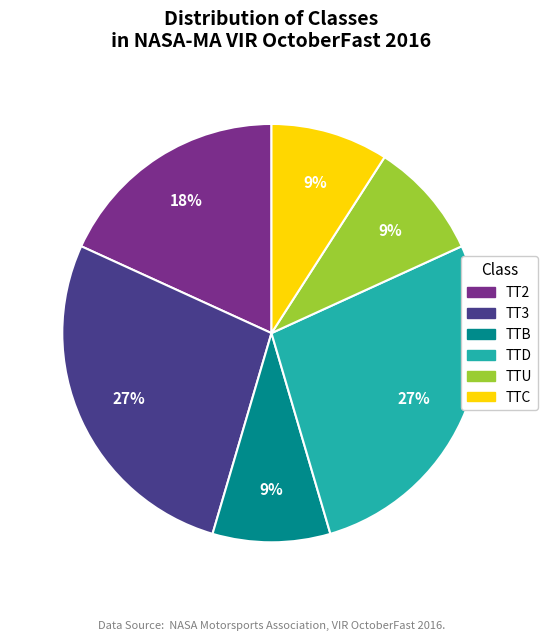

To the nearest percent, what portion does TTD represent?

27%